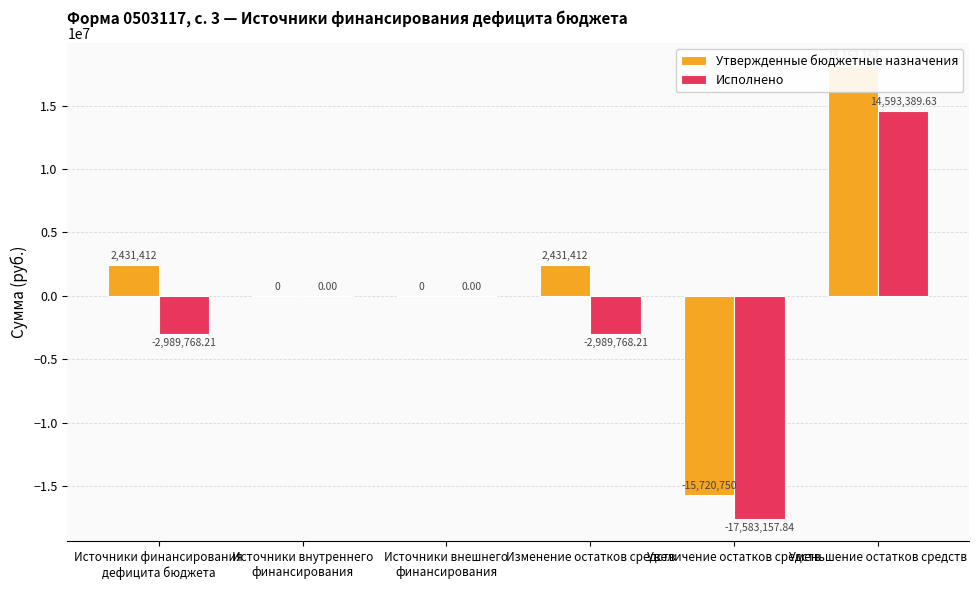

What is the maximum value shown in the chart?

18152162.0